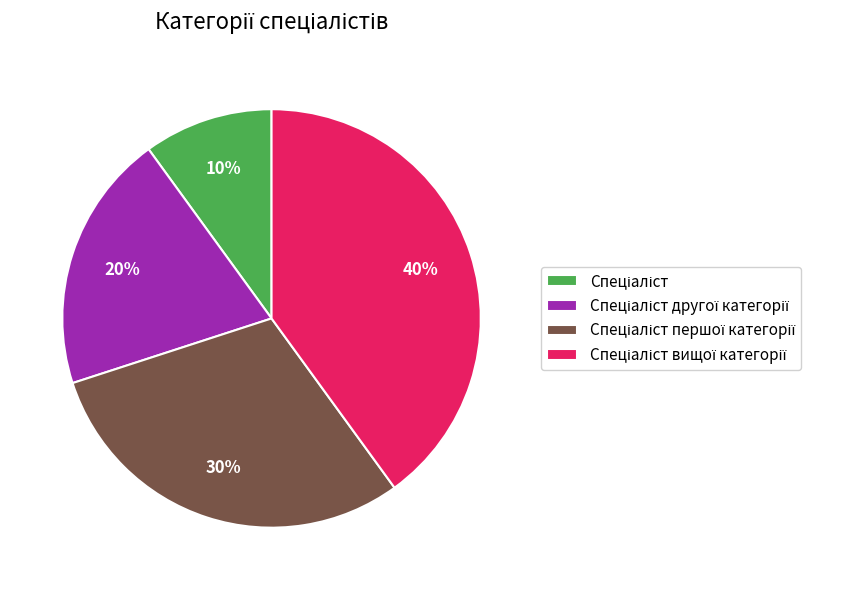

Does any single category account for the majority?

No